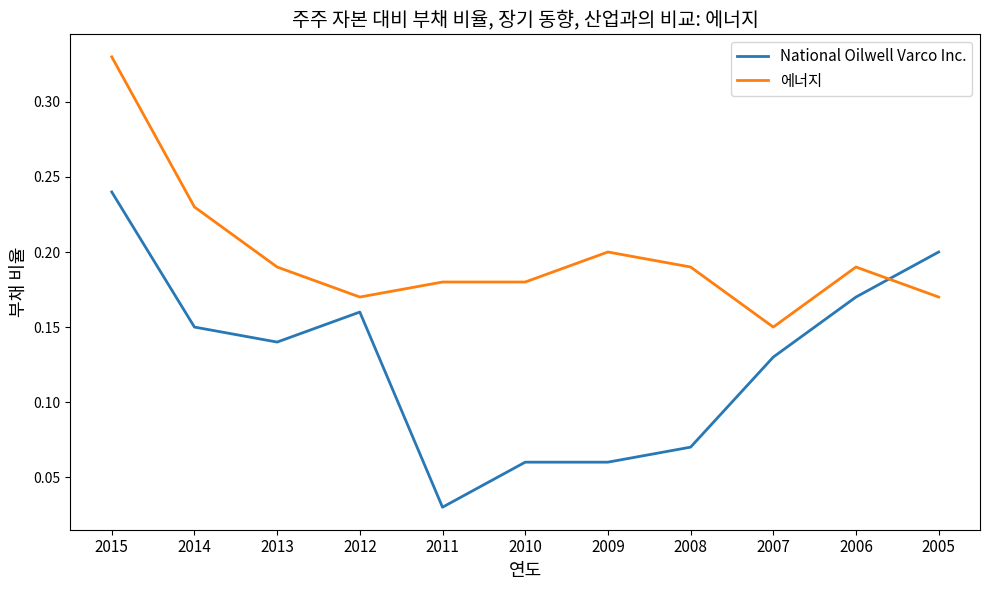

Is it true that 에너지 equals 0.2 at 2009?

True